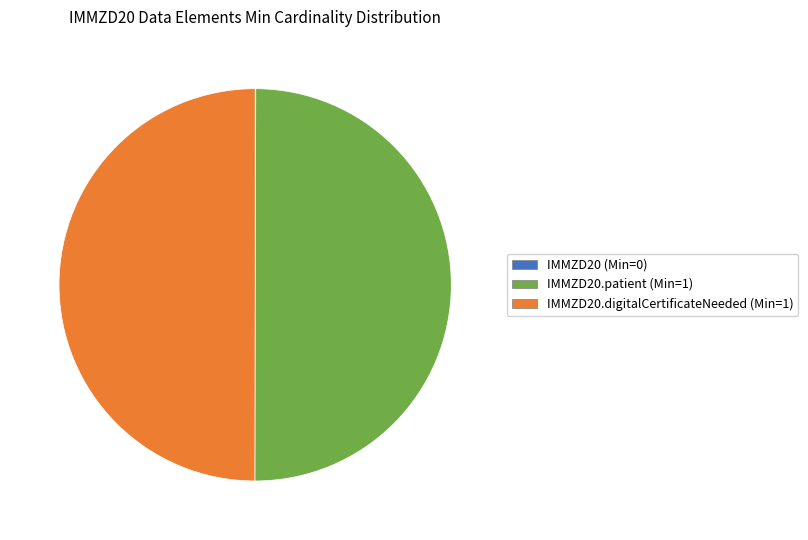

How many segments does this pie chart have?

3